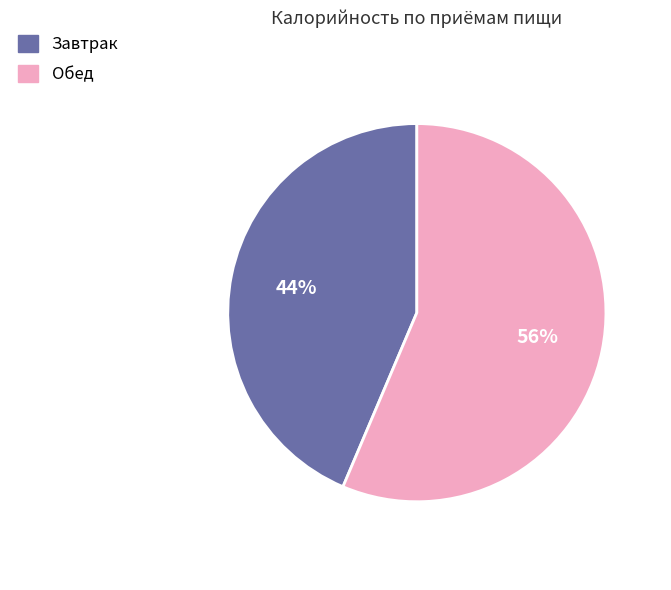

How many slices are in this pie chart?

2